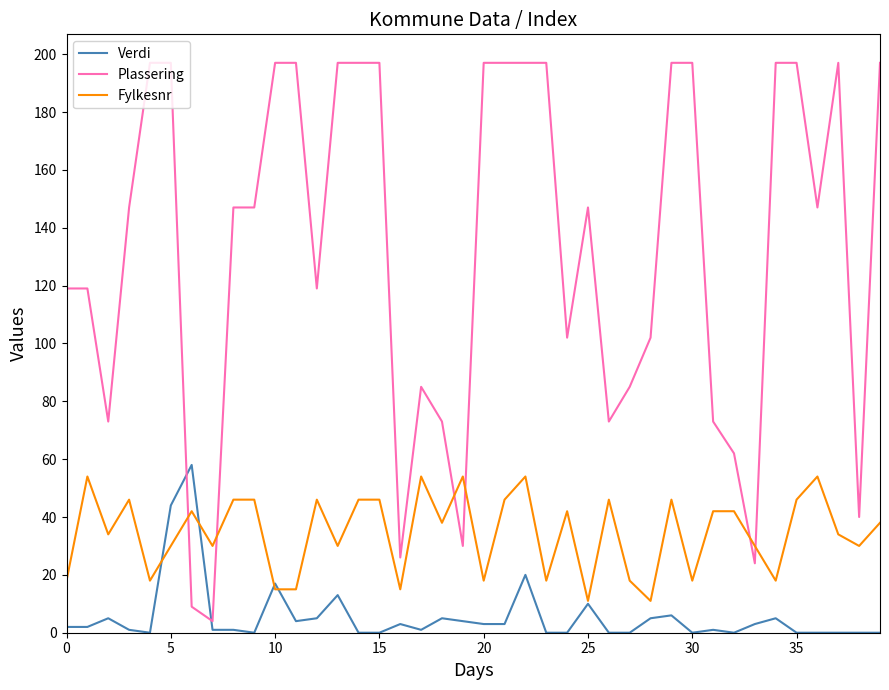

Rank the series by their maximum value, from highest to lowest.

Plassering, Verdi, Fylkesnr